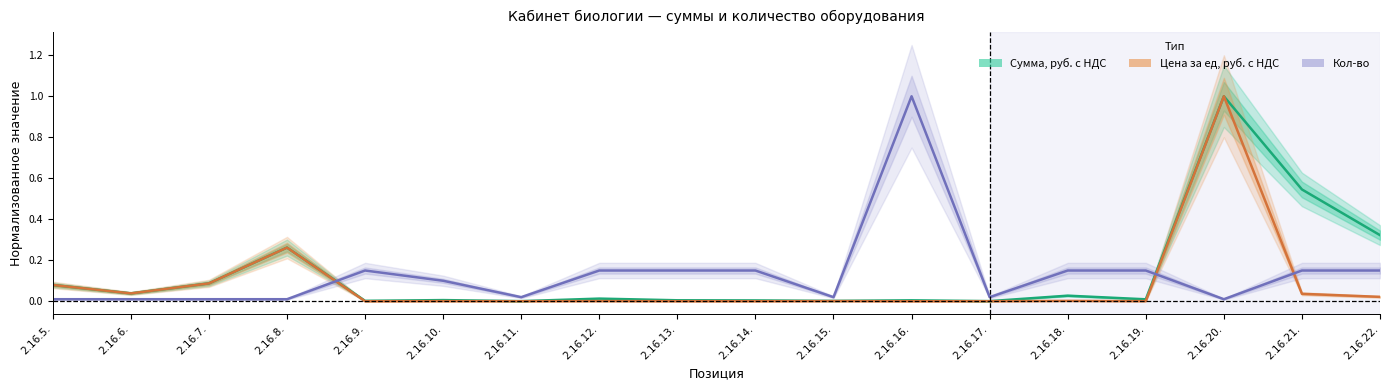

How many lines are shown in the chart?

3